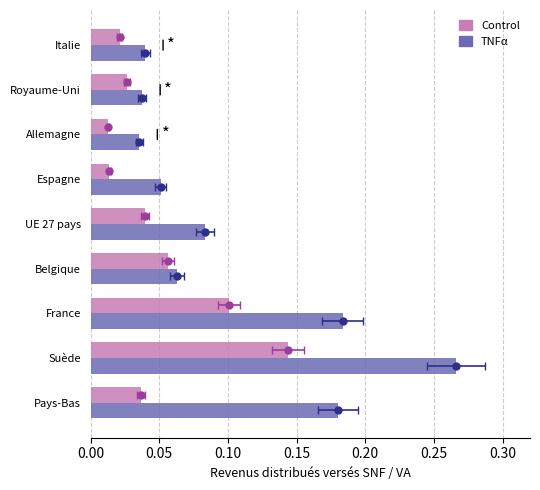

Rank the series by their average value, from lowest to highest.

Control, TNFα